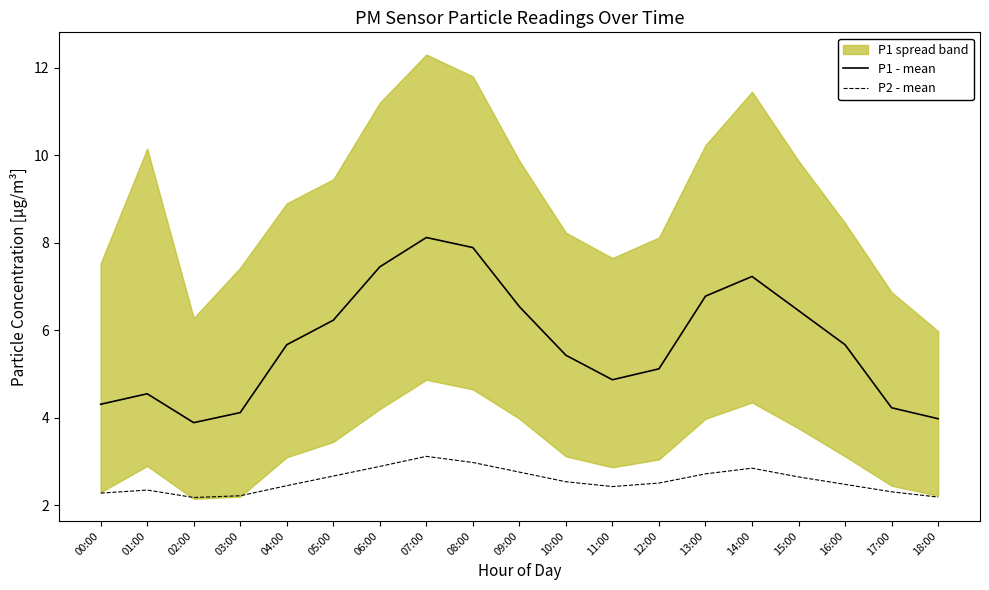

What is the average value of the P1 - mean series?

5.7